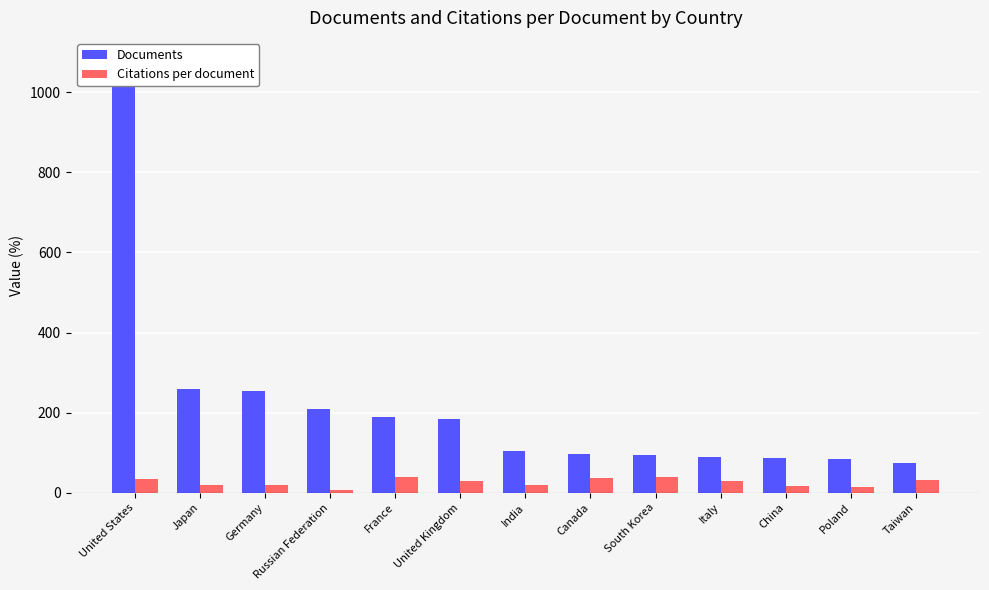

Which category has the lowest value in the Citations per document series?

Russian Federation